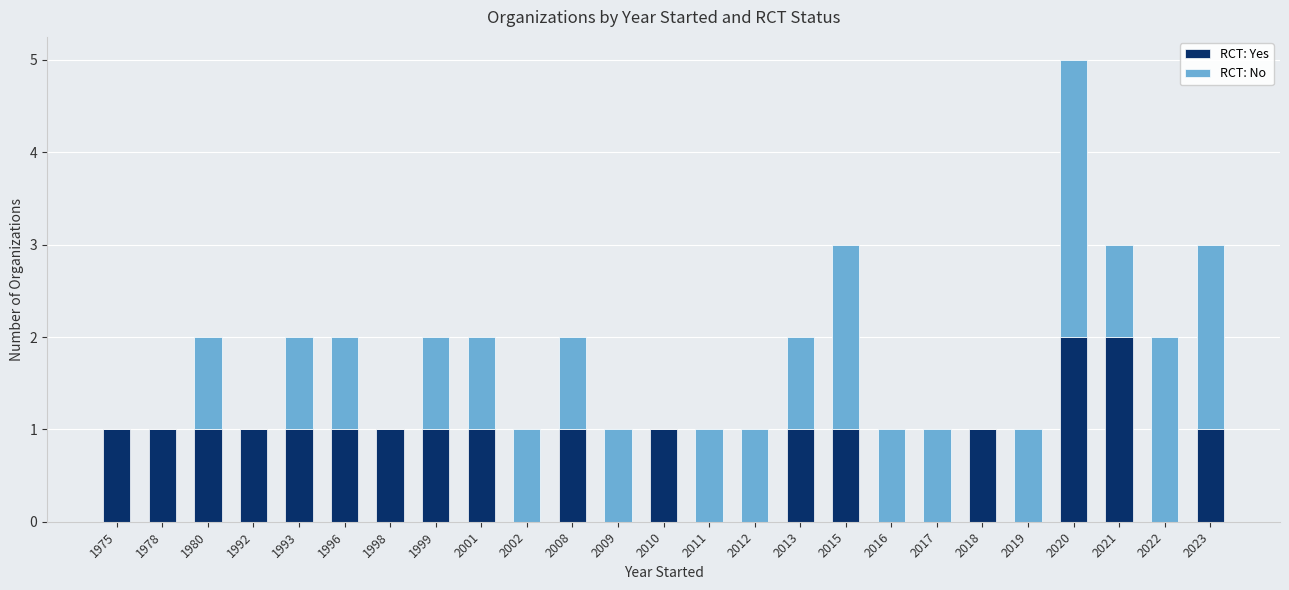

What is the sum of all RCT: Yes values?

19